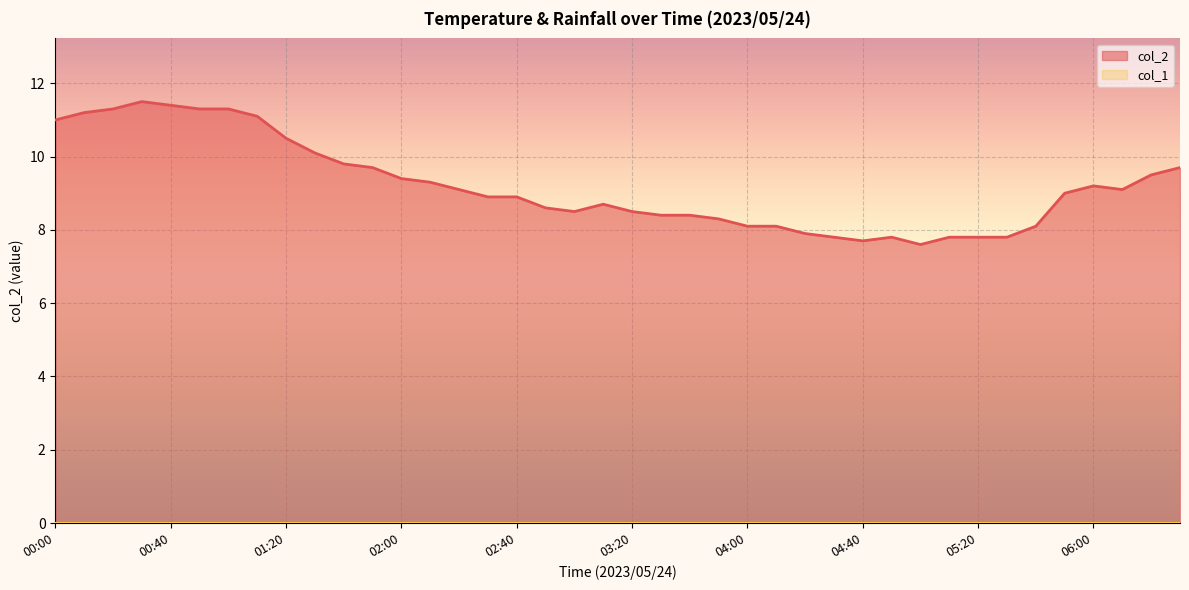

What position from the left is 04:30?

28